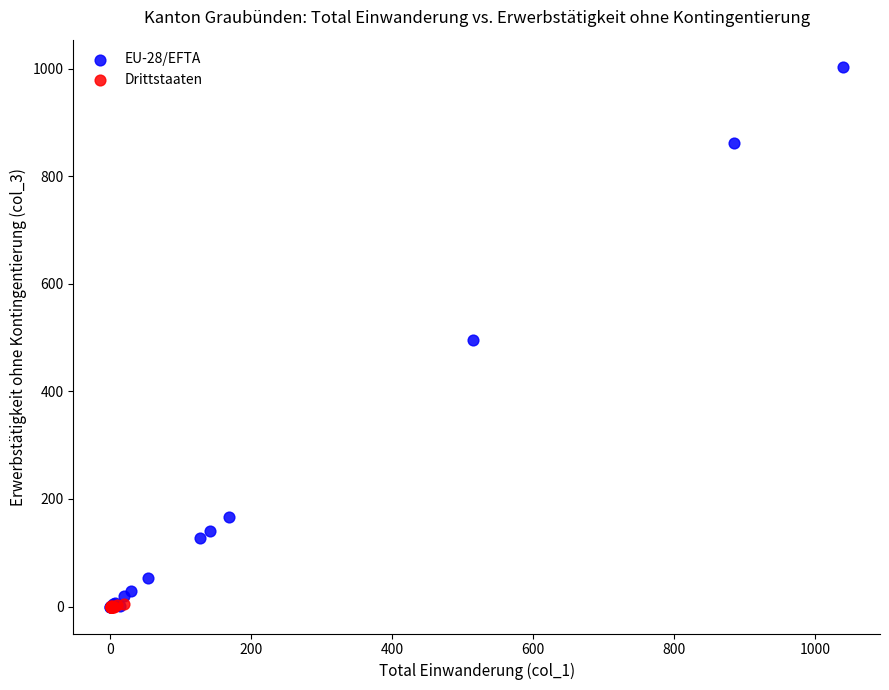

Which series has the widest spread of Y values?

EU-28/EFTA